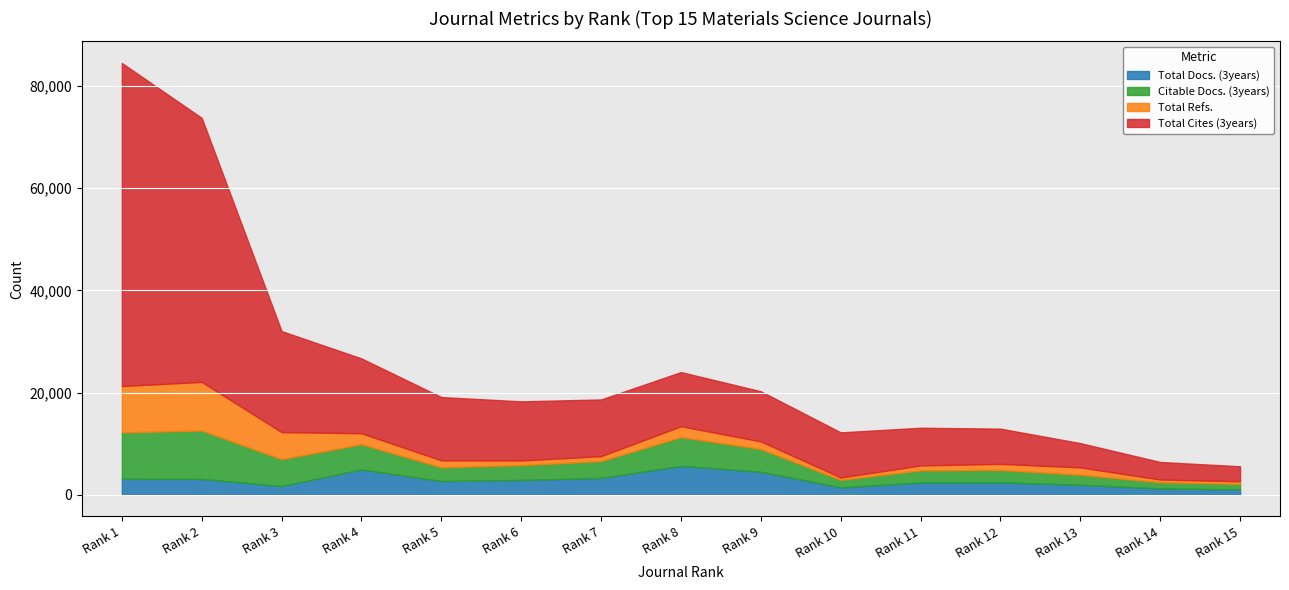

What is the difference between the maximum and second lowest values in the Citable Docs. (3years) series?

8233